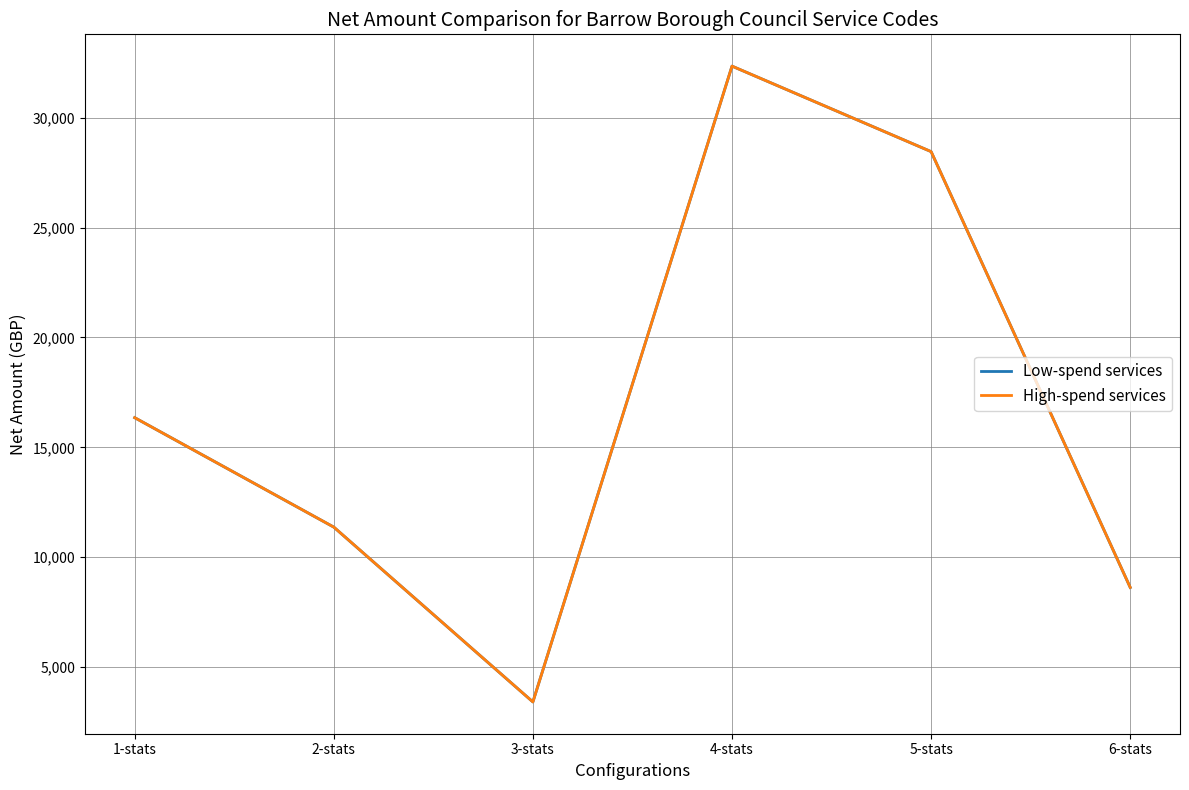

True or false: Low-spend services and High-spend services cross at least once.

False